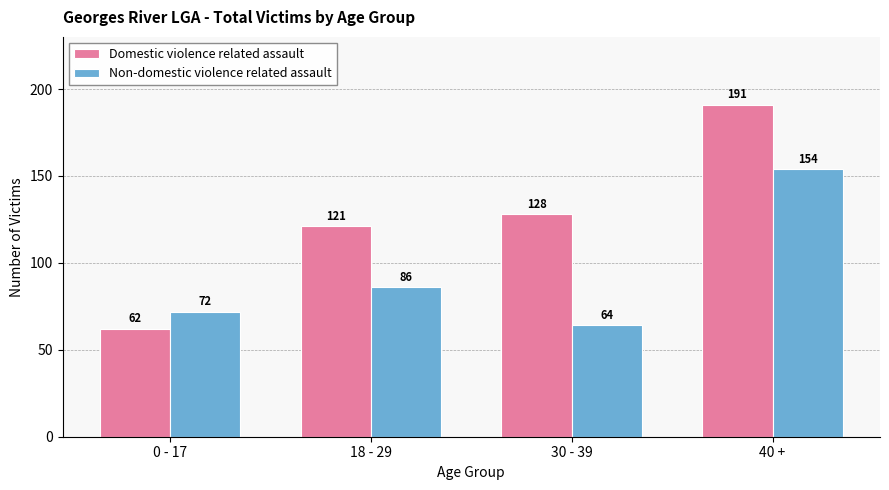

Reading left to right, what are all the values shown in this chart?

Domestic violence related assault: 62	121	128	191
Non-domestic violence related assault: 72	86	64	154